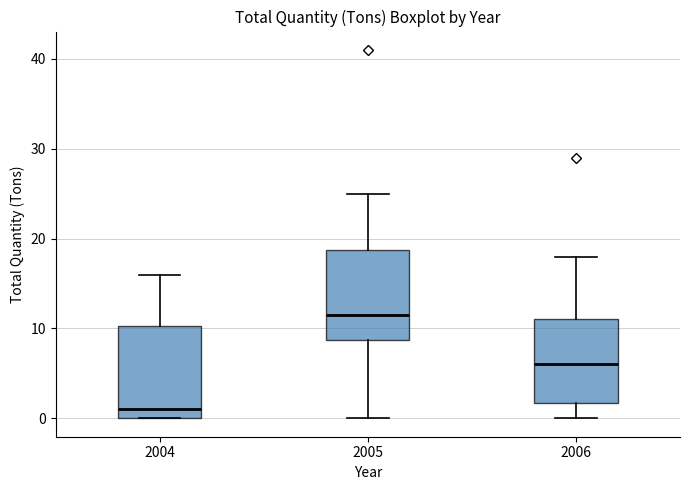

Where is the upper edge of the box at x = 2006 on the y-axis? The values are not printed on the chart, so give them approximately, as read against the axis.

11